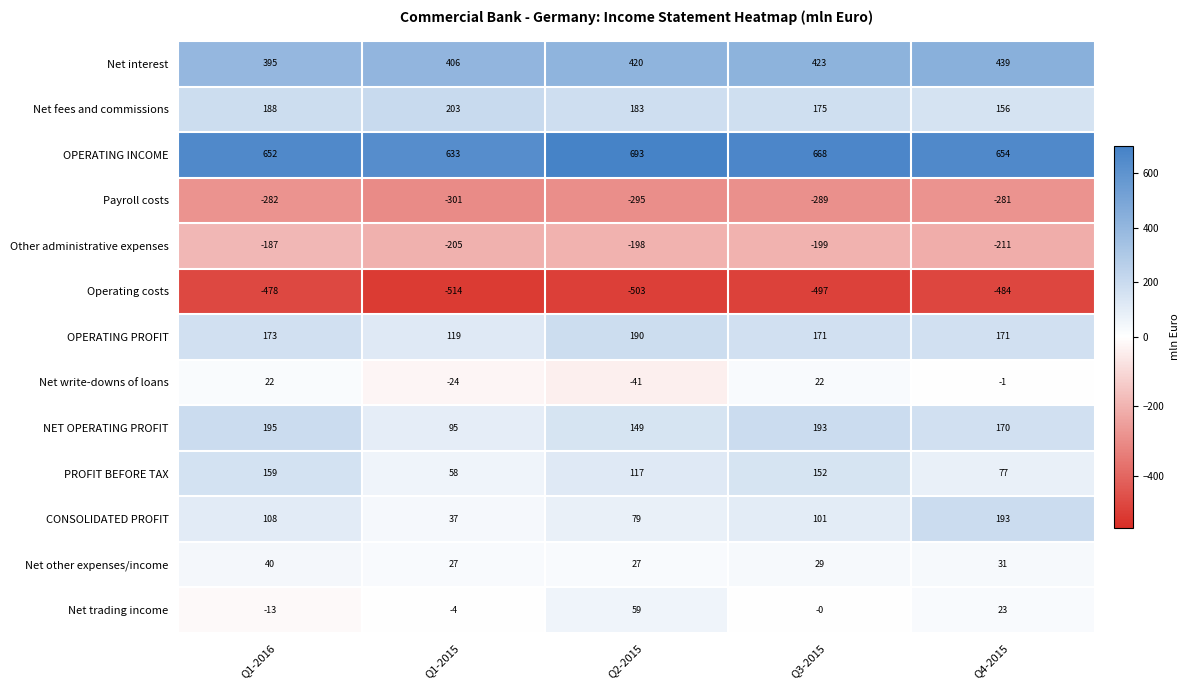

Between Q1-2016 and Q1-2015, which series saw the biggest shift?

PROFIT BEFORE TAX